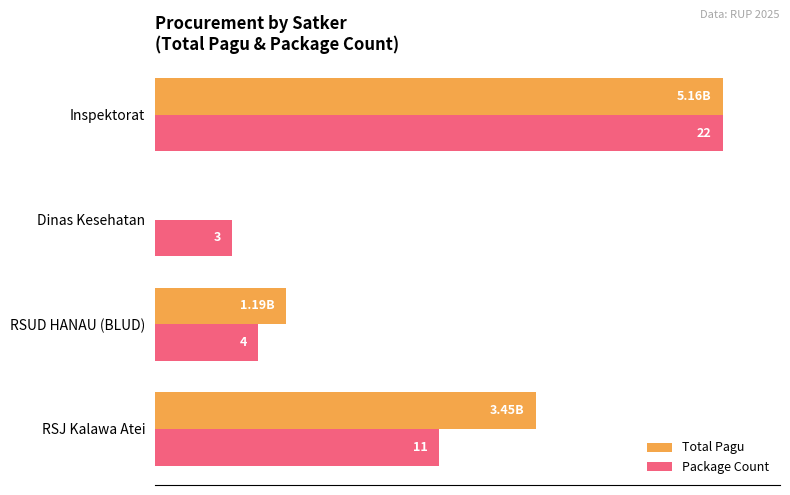

What are all the series names shown in the legend?

Total Pagu, Package Count